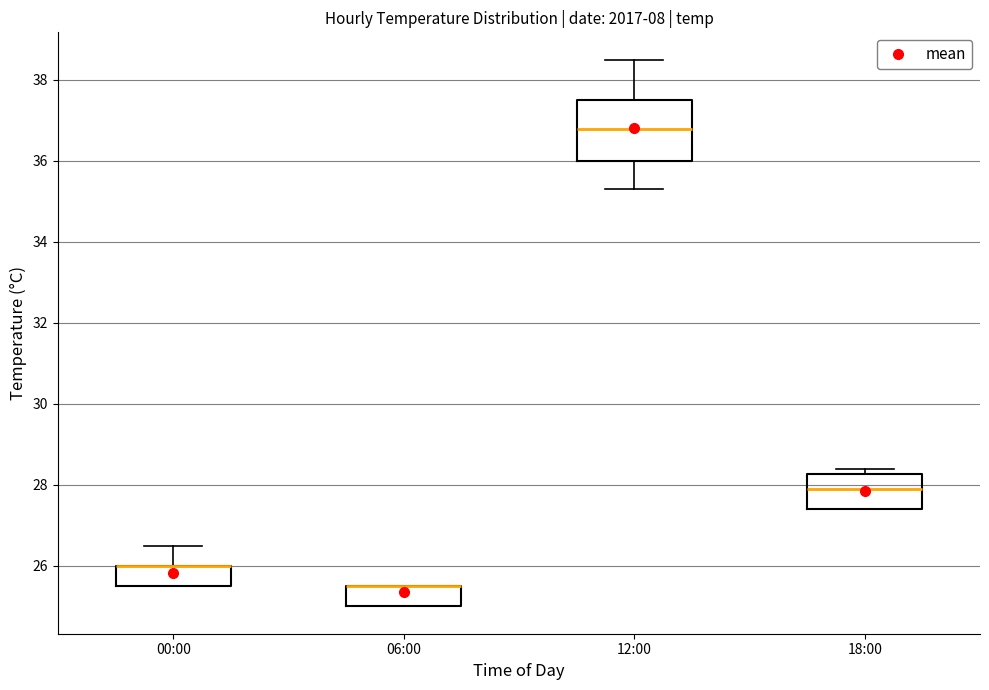

Which box is the tallest, from its lower edge to its upper edge?

12:00